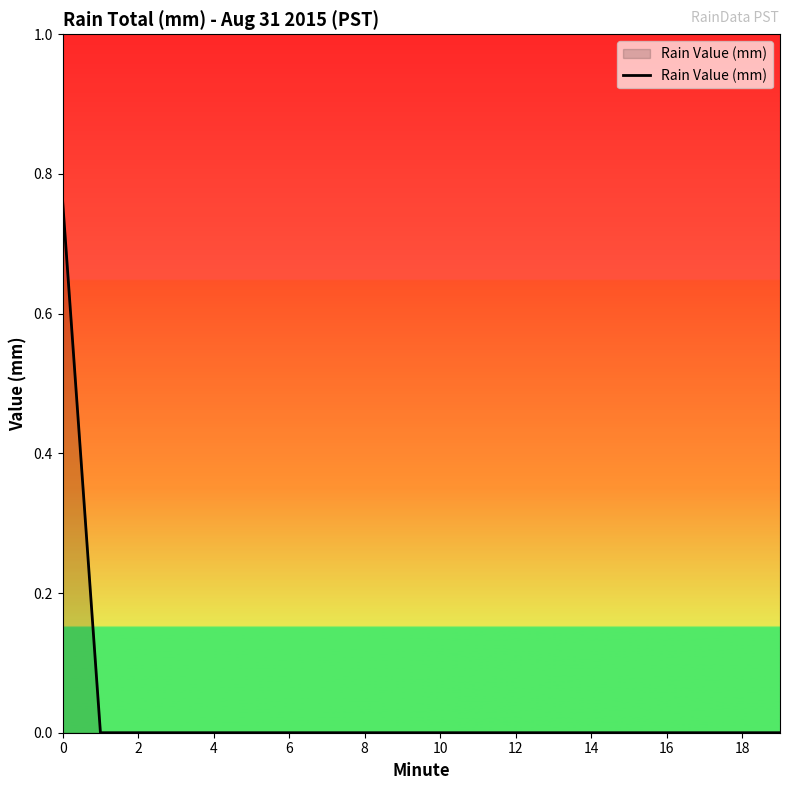

True or false: the data shows 0.0 at 4.

True